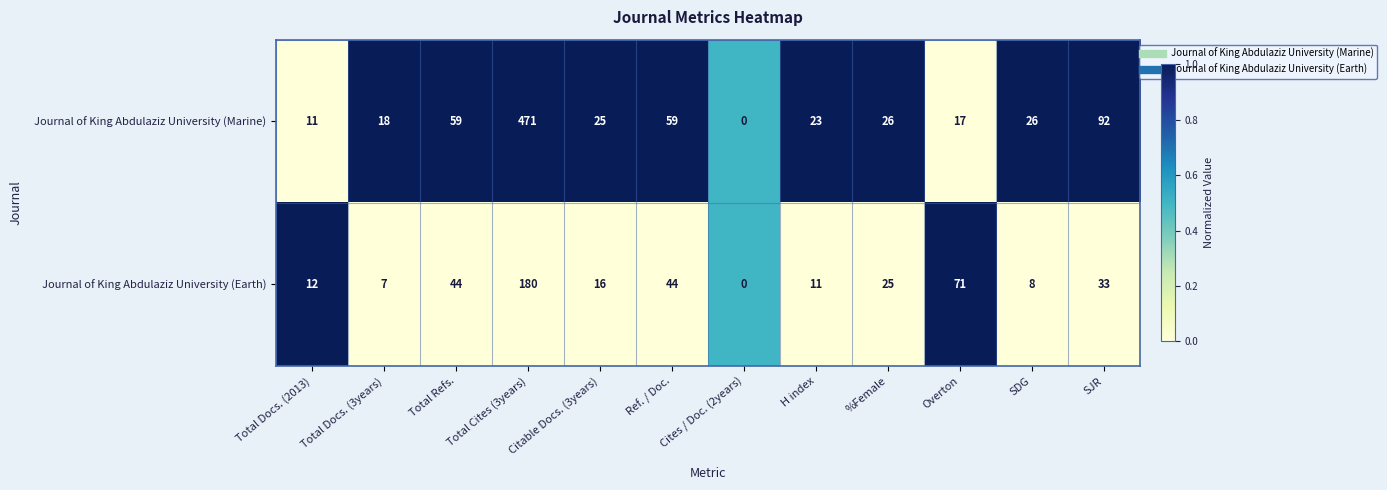

How many categories are shown in the chart?

12